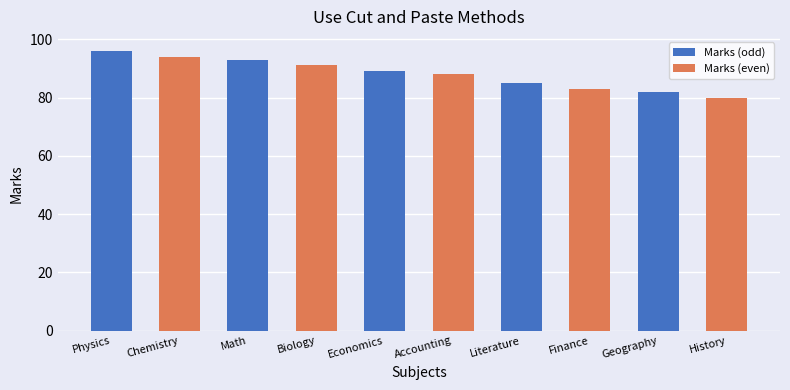

Reading left to right, what are all the values shown in this chart?

Physics=96	Chemistry=94	Math=93	Biology=91	Economics=89	Accounting=88	Literature=85	Finance=83	Geography=82	History=80